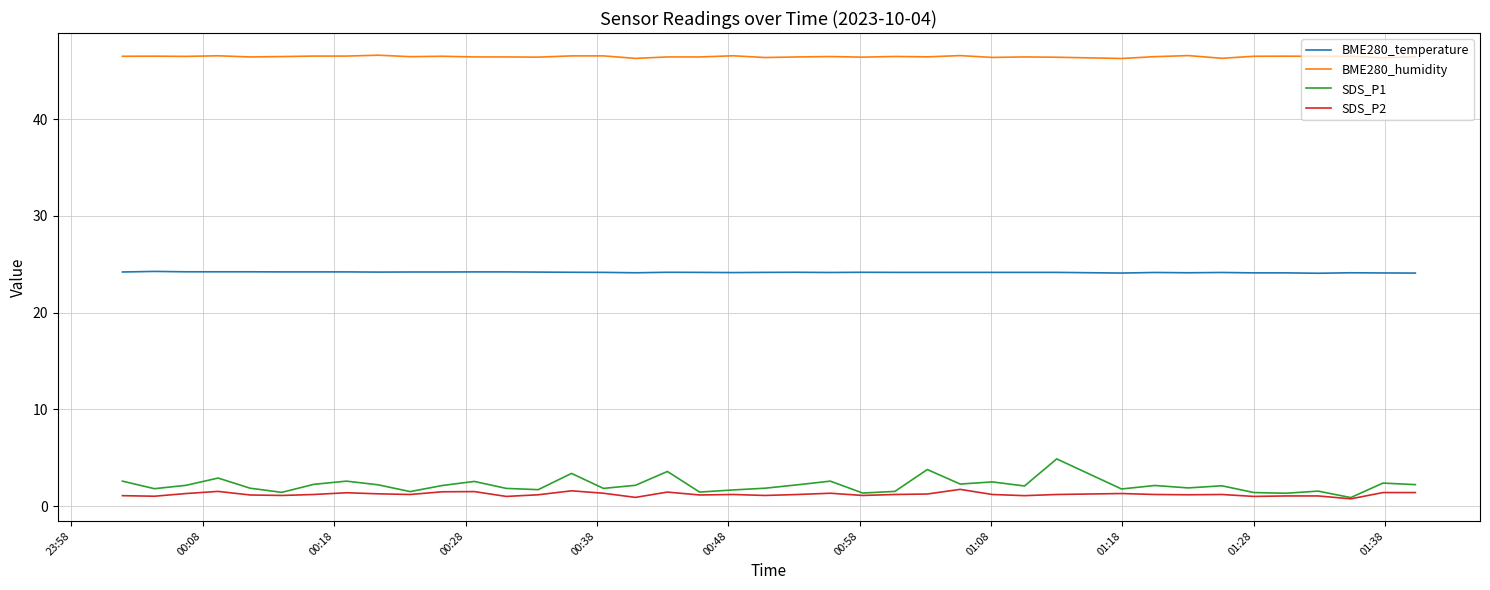

What is the maximum value shown in the chart?

46.6